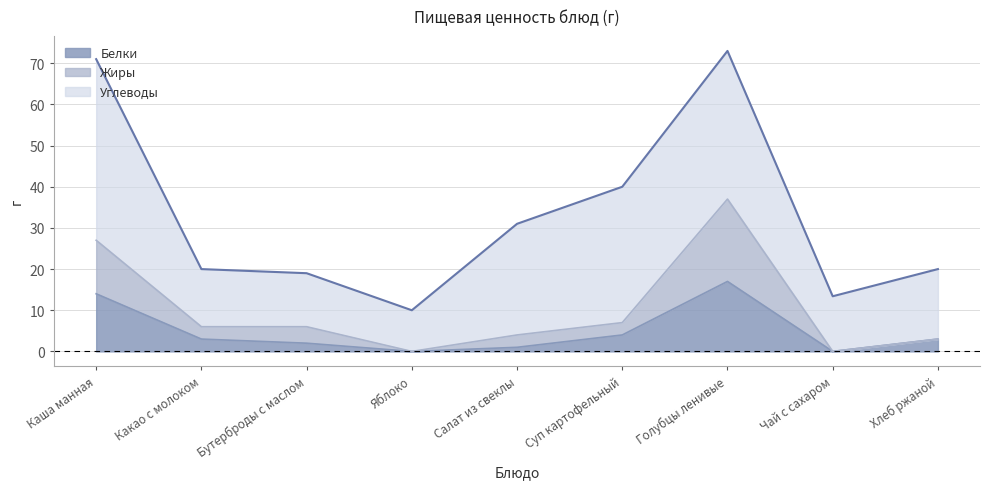

Where is the first local maximum for Белки?

Голубцы ленивые